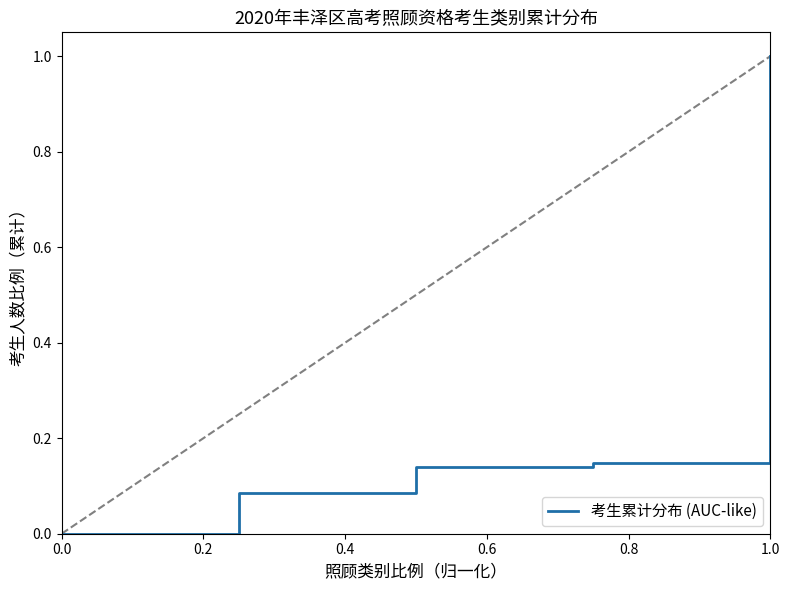

What is the sum of all values?

1.4